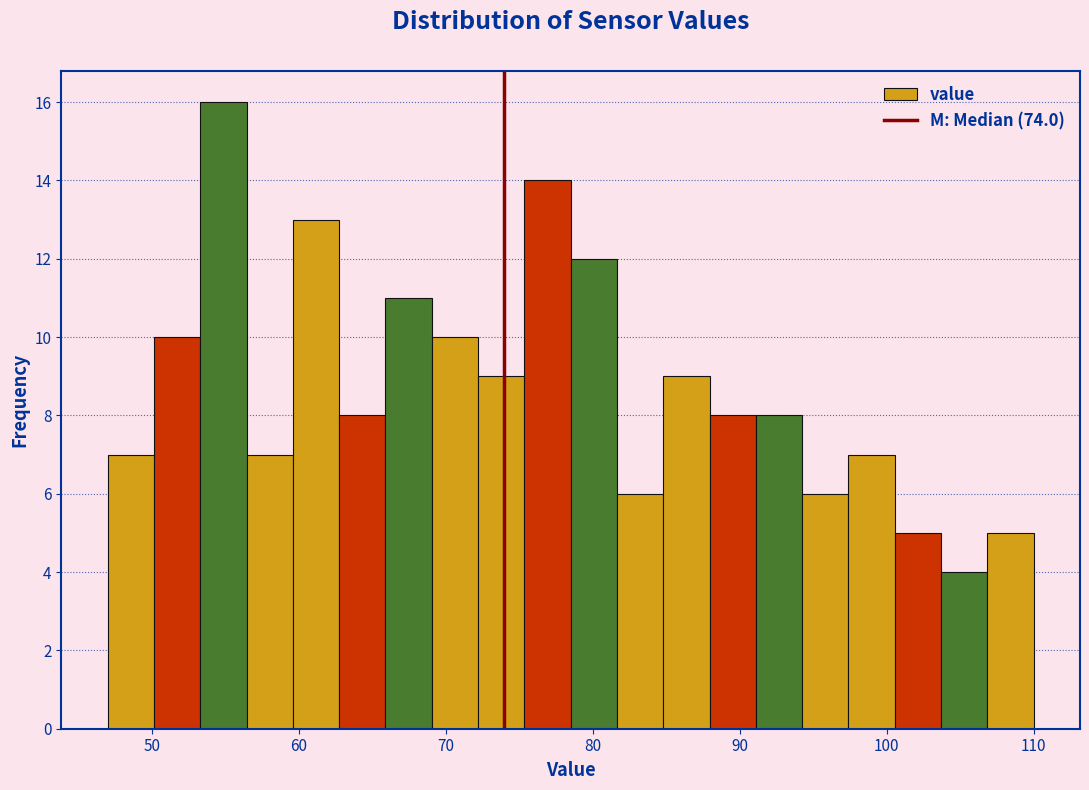

Read against the x-axis, roughly where is the centre of the tallest bar?

55